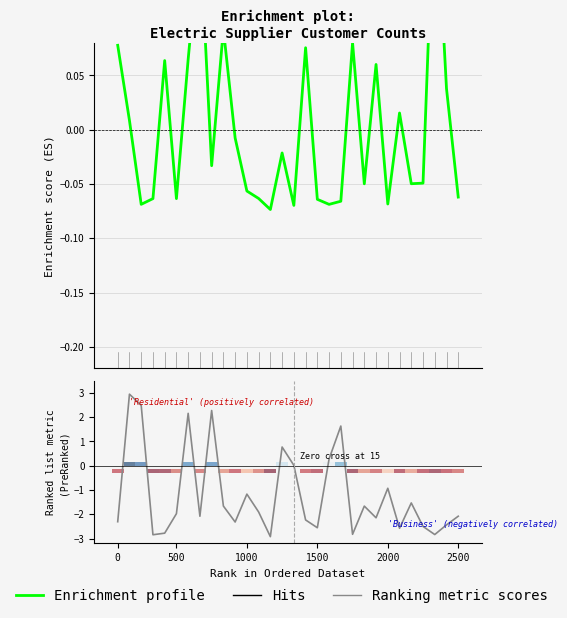

What is the highest value of the Enrichment profile series?

0.2